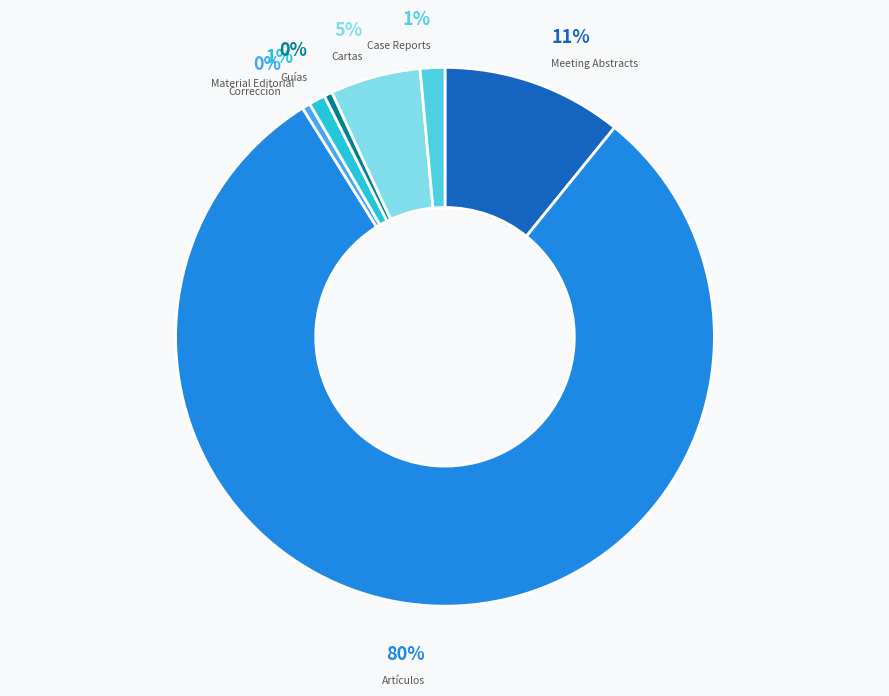

What is the largest slice in the pie chart?

Artículos